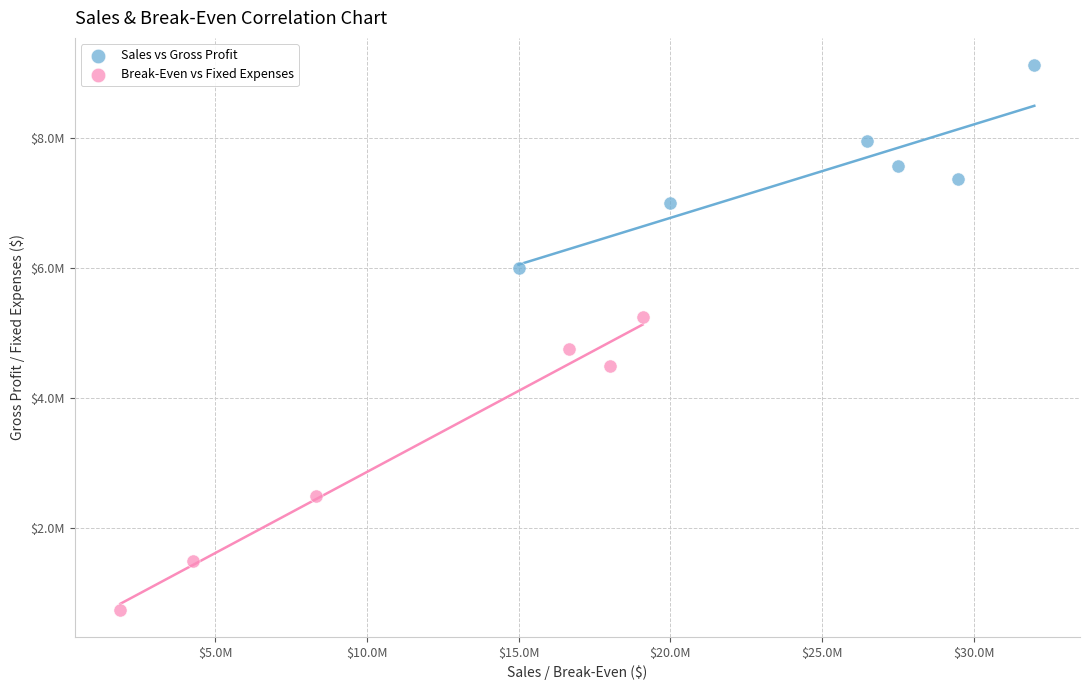

What are all the series names shown in the legend?

Sales vs Gross Profit, Break-Even vs Fixed Expenses